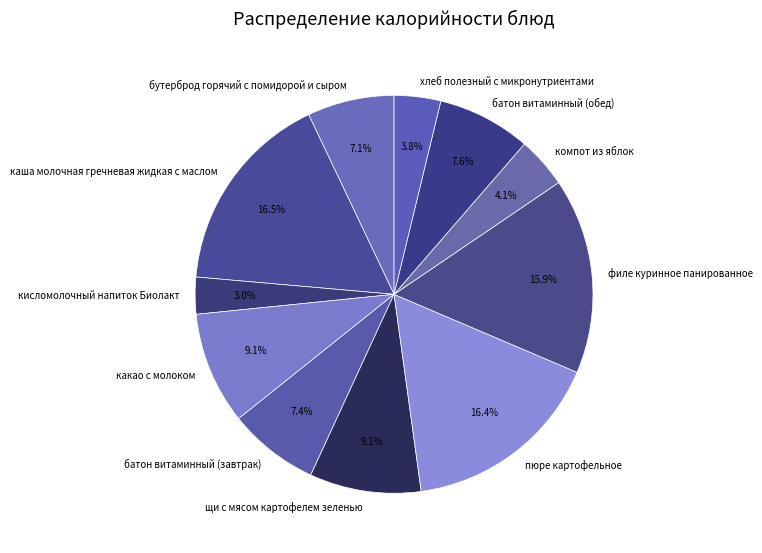

To the nearest percent, what is the combined percentage of филе куринное панированное and каша молочная гречневая жидкая с маслом?

32%